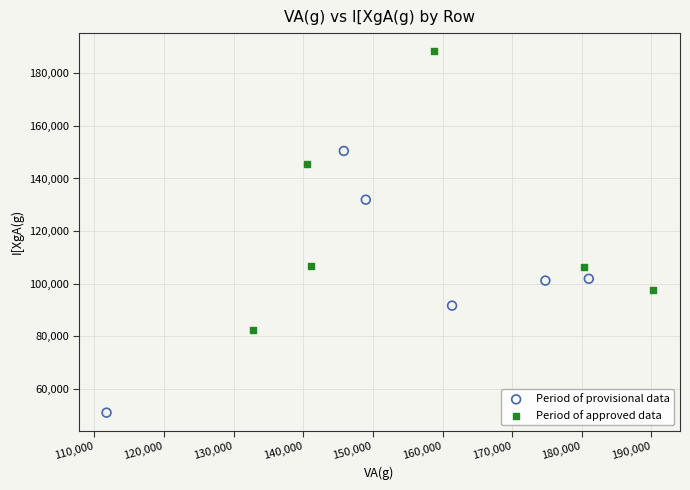

Which series reaches the maximum Y coordinate?

Period of approved data